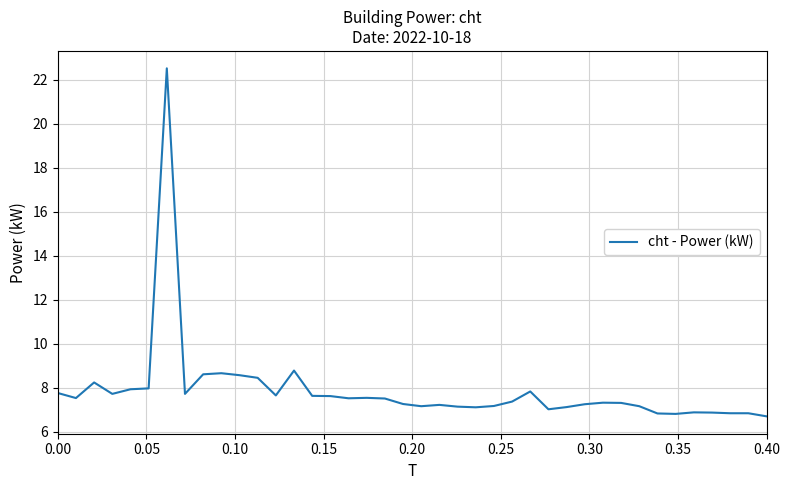

What is the difference between the maximum and minimum values?

15.8